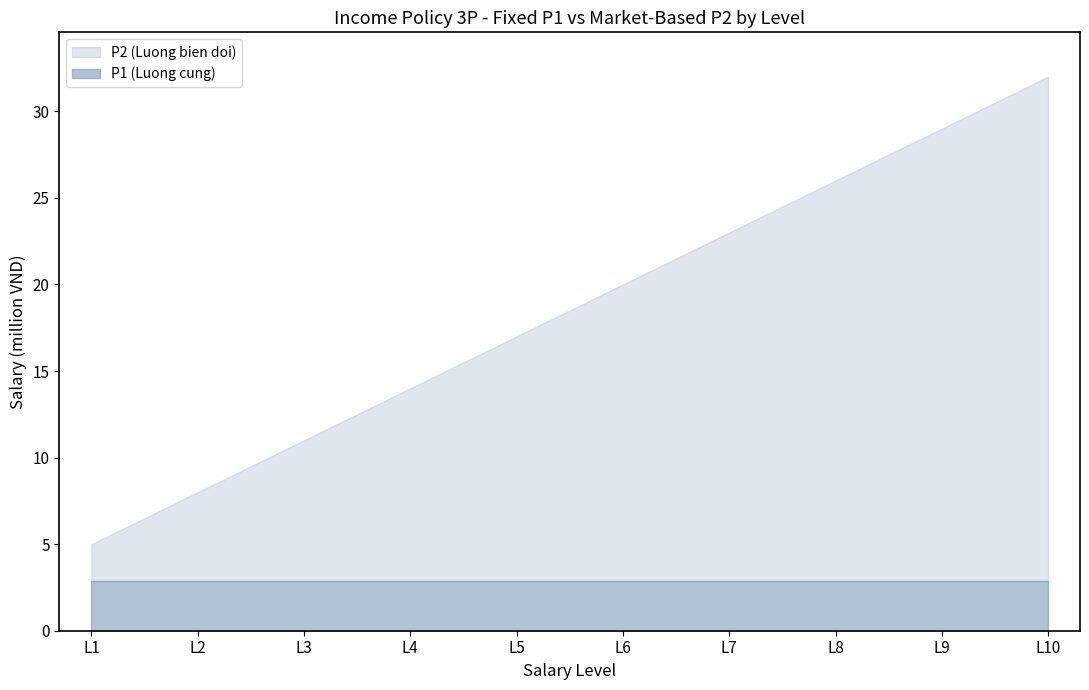

What is the difference between the second highest and second lowest values in the P2 (Luong bien doi) series?

21.0